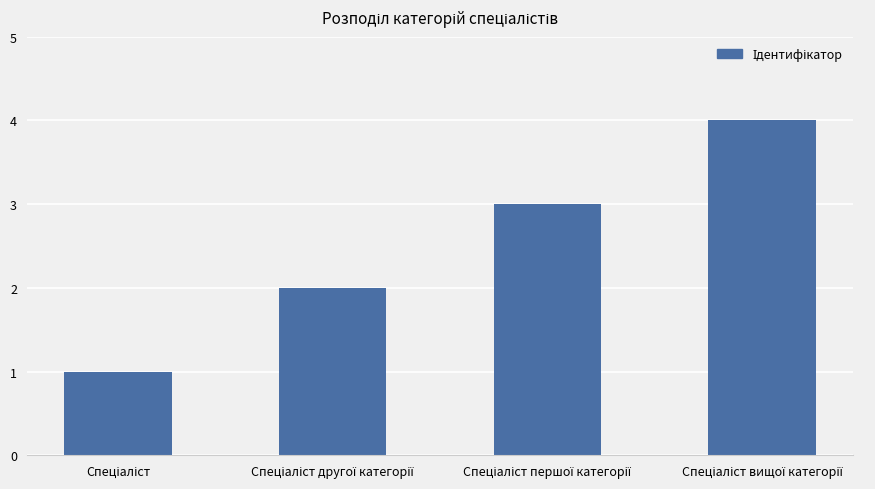

What is the sum of all values?

10